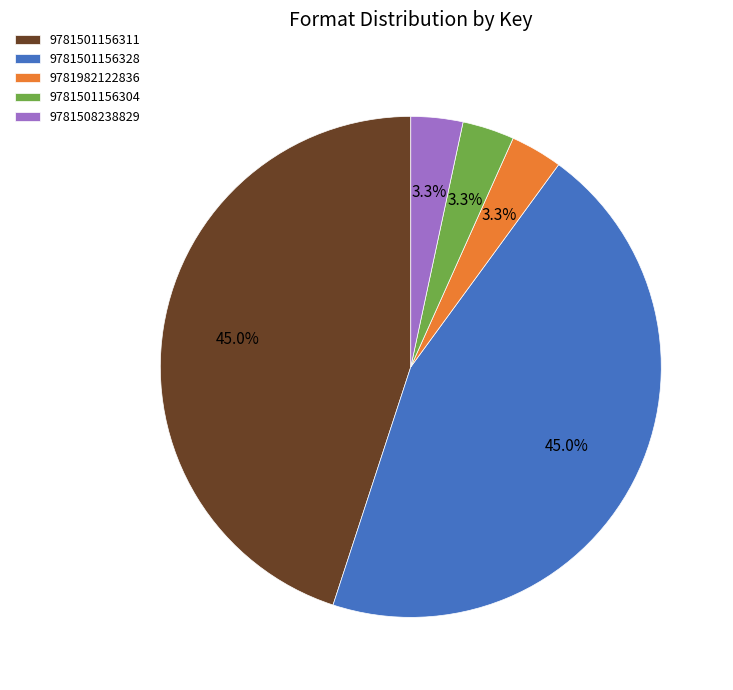

Is 9781501156304 the majority of the pie?

No